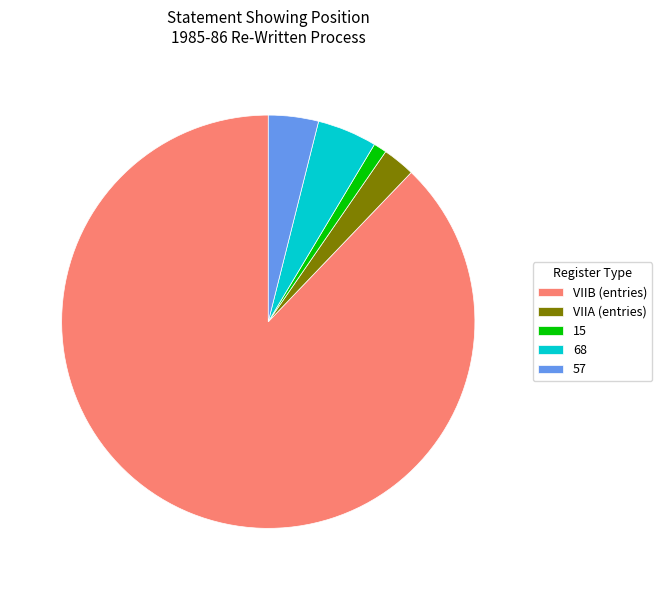

Which category has the biggest portion of the pie?

VIIB (entries)